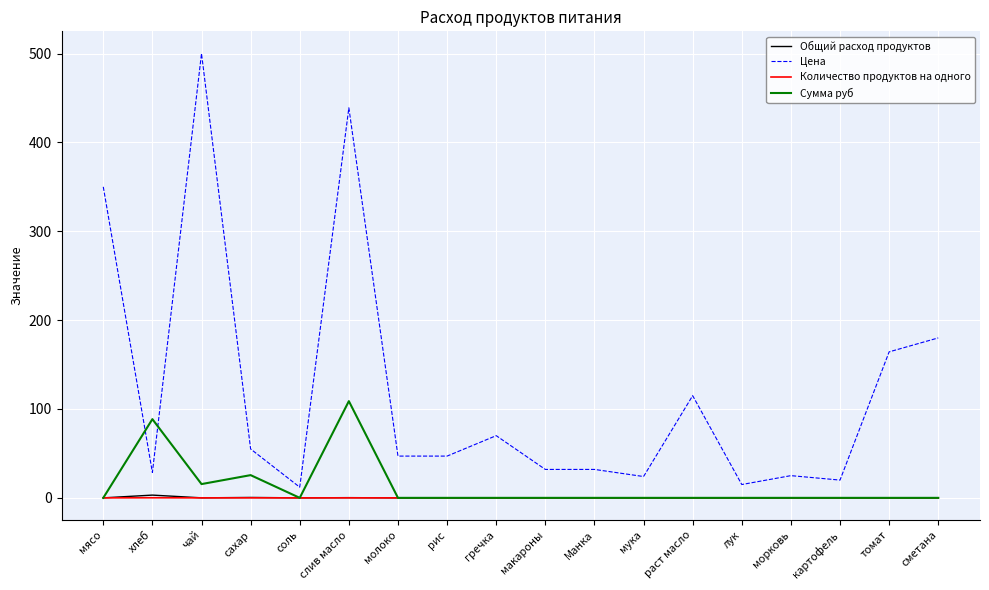

Where do Цена and Сумма руб first cross each other?

мясо and хлеб